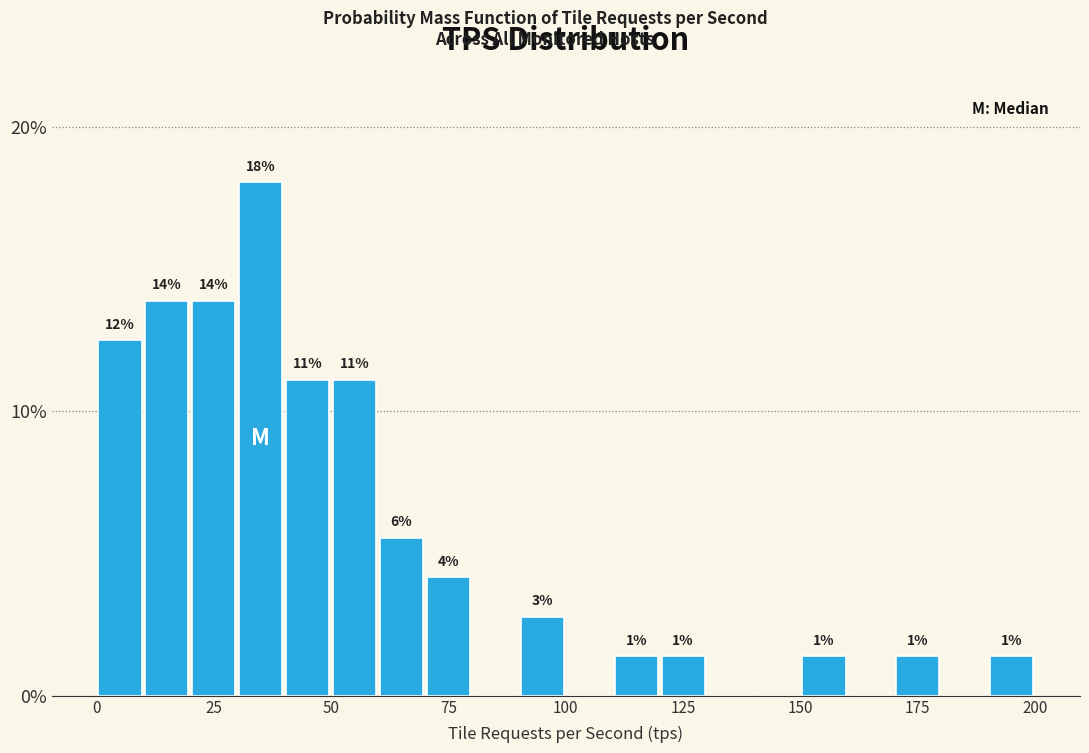

Around what value on the x-axis is the tallest bar? Give the approximate position of its centre, as read against the axis.

35